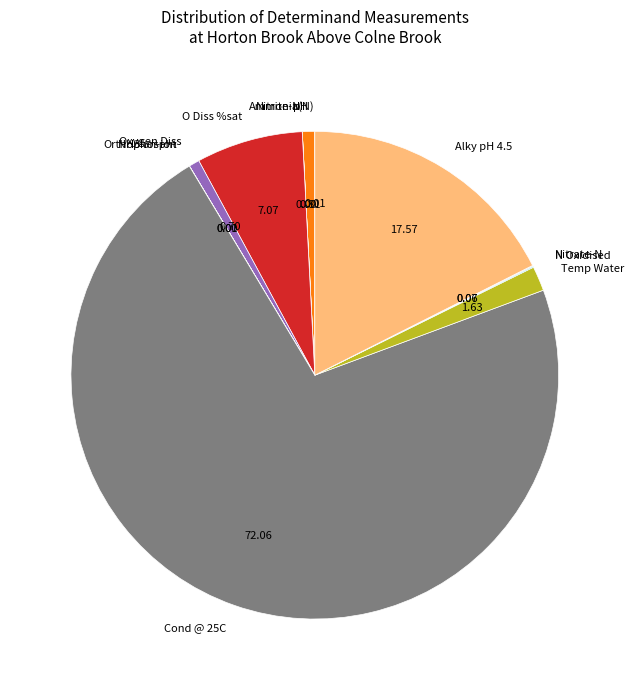

Between Alky pH 4.5 and Oxygen Diss, which is larger?

Alky pH 4.5